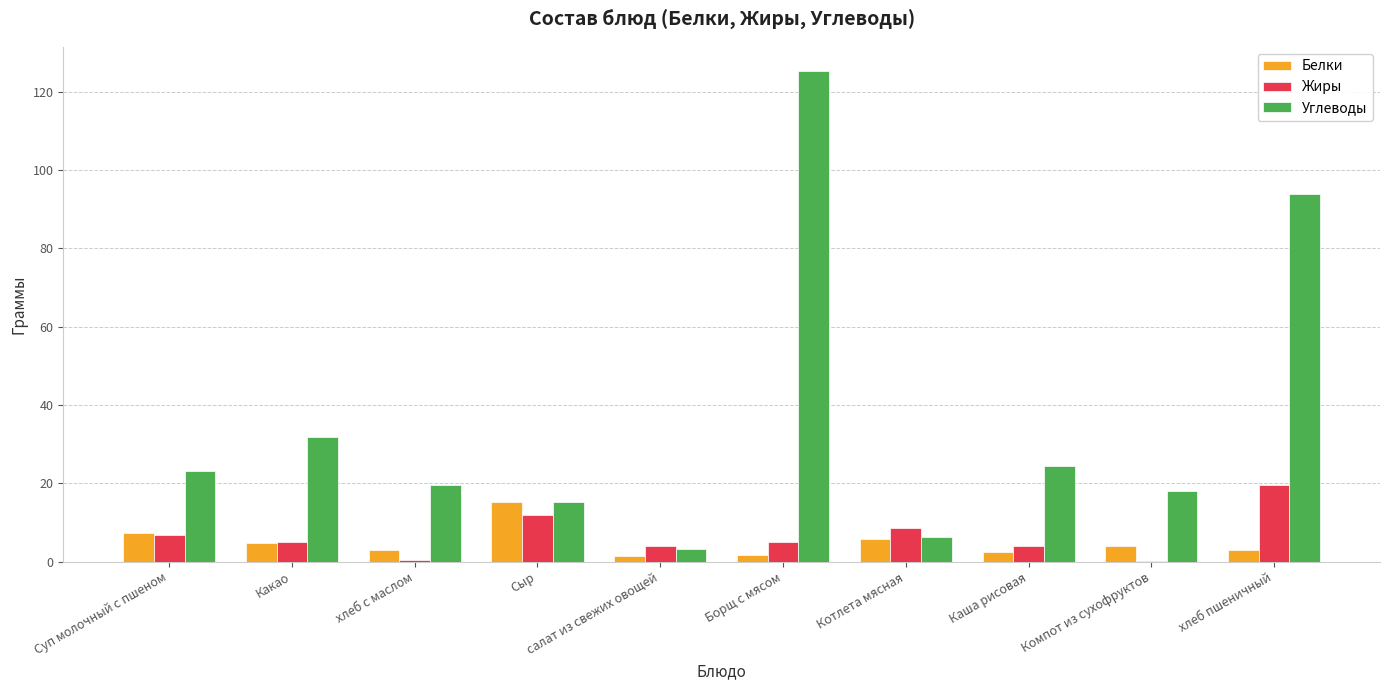

What value does the Жиры series have at Какао?

5.0